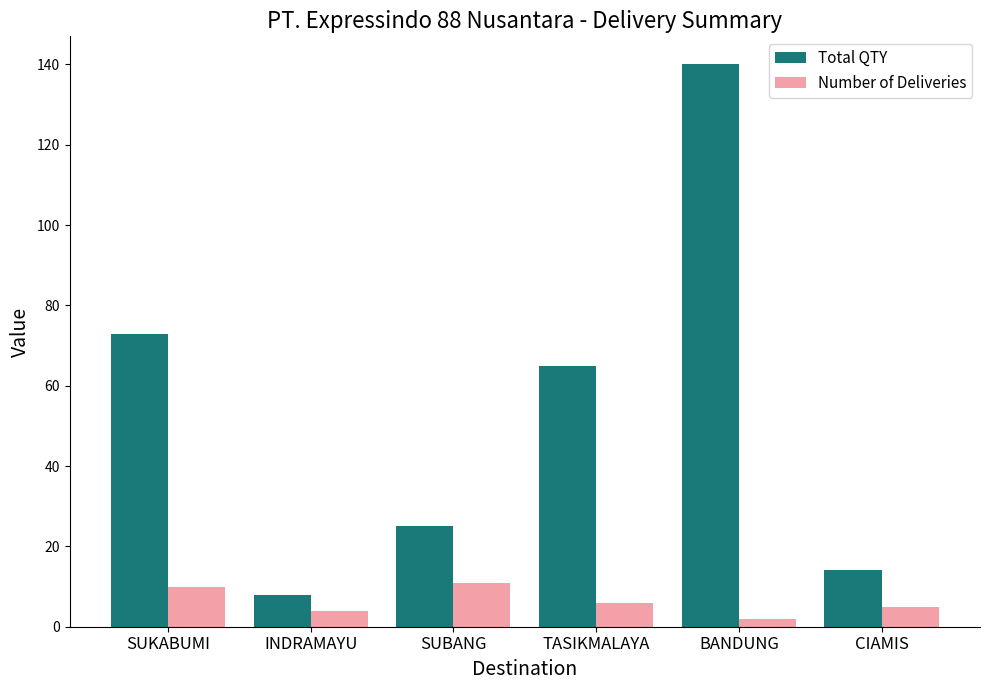

What is the difference between the maximum and second lowest values in the Number of Deliveries series?

7